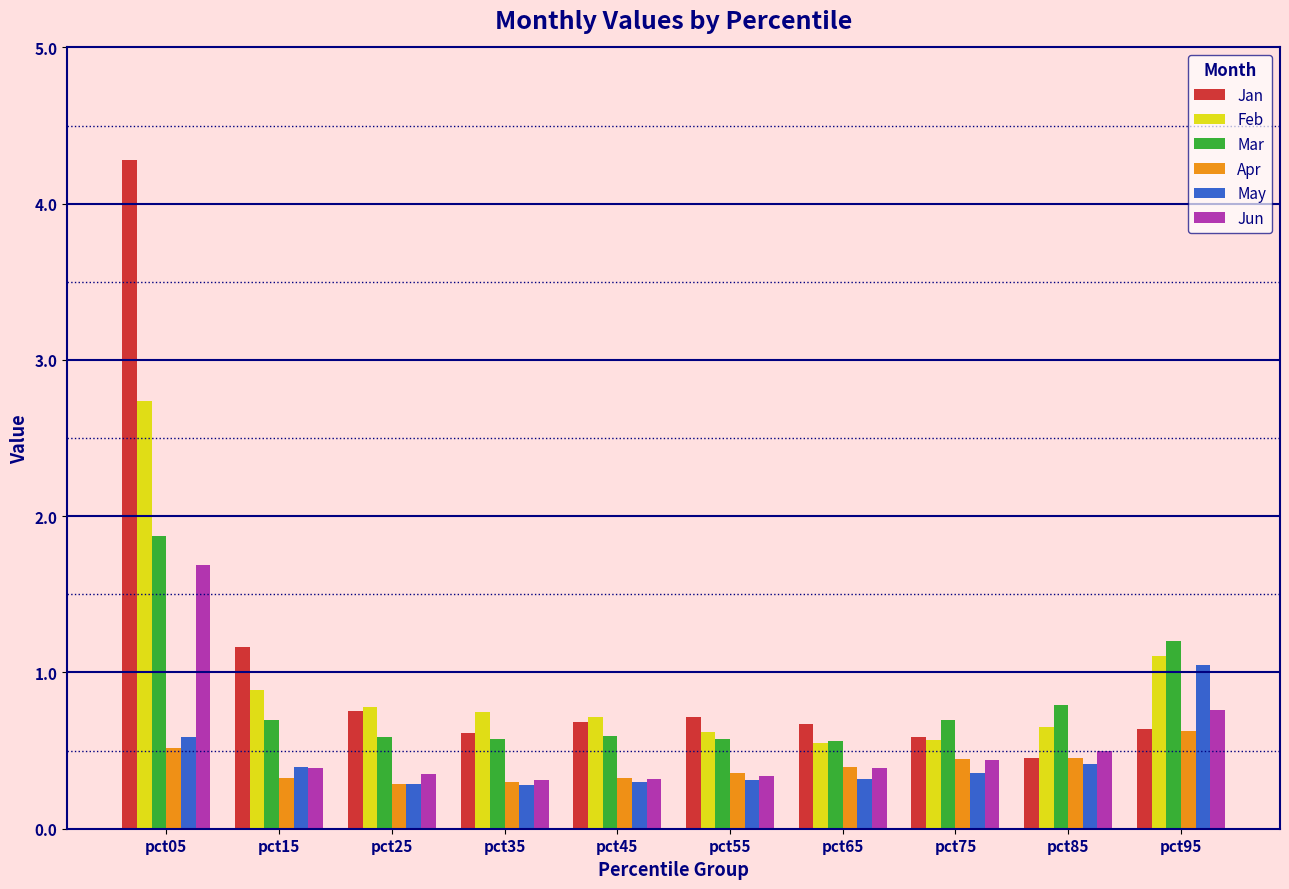

Is the value of Jan at pct75 greater than the value of Apr at pct65?

Yes